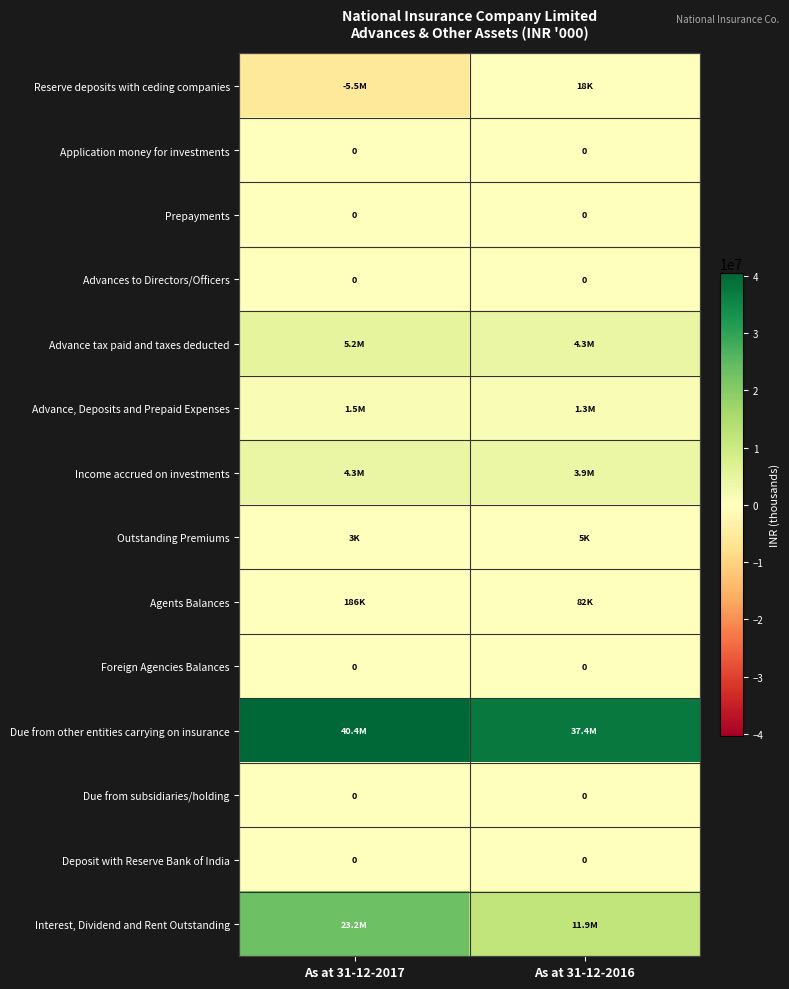

How many values in the Agents Balances series are below 185785?

1